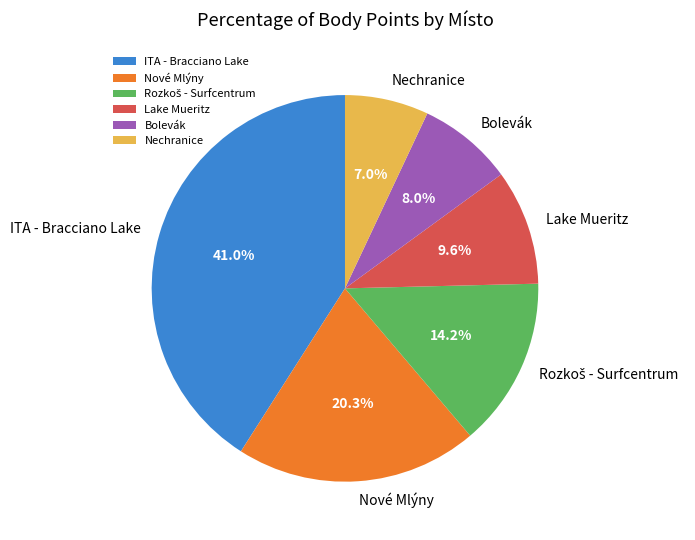

To the nearest percent, what is the average slice percentage?

17%